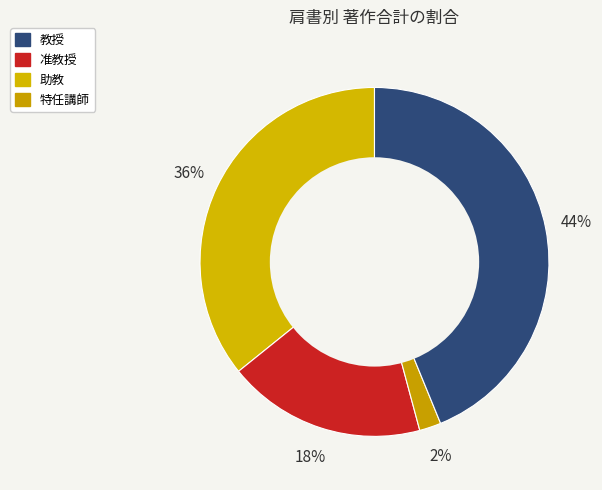

Which slice is the largest?

教授